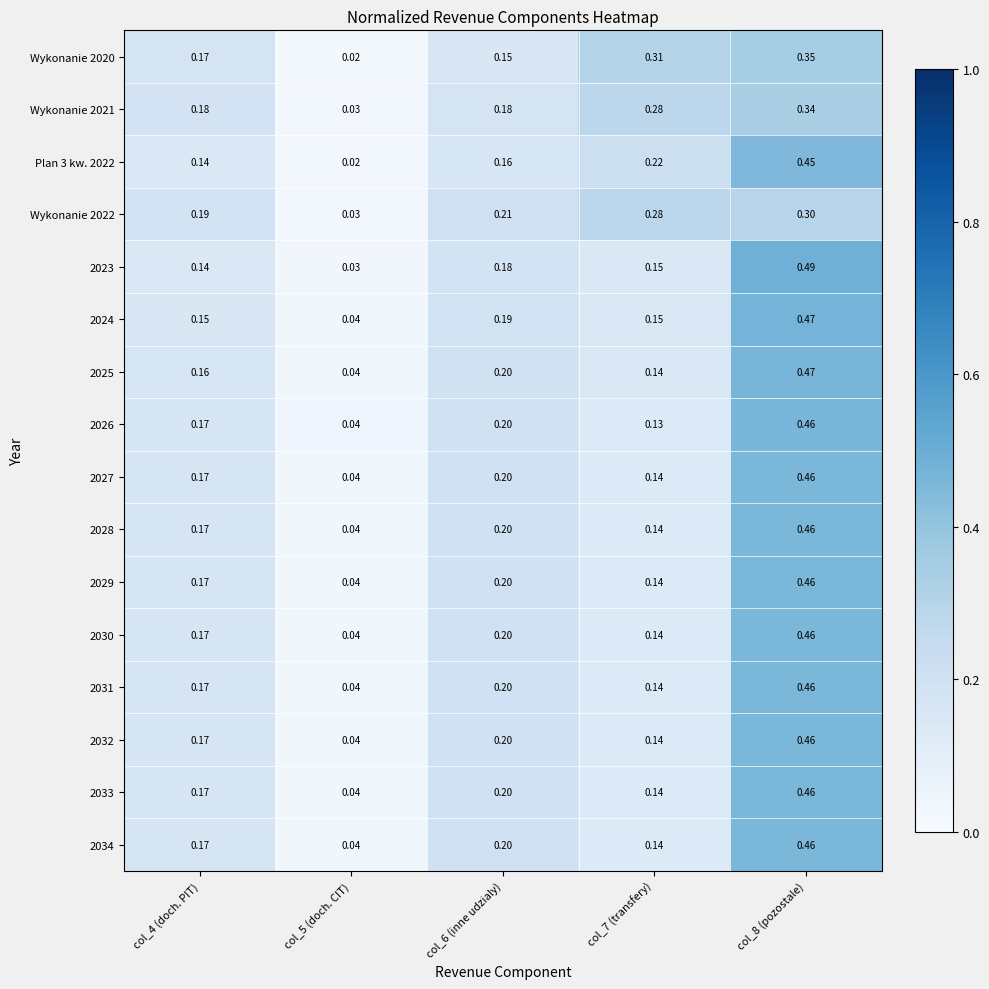

Is the value of Wykonanie 2021 at col_6 (inne udzialy) greater than the value of 2026 at col_8 (pozostale)?

No